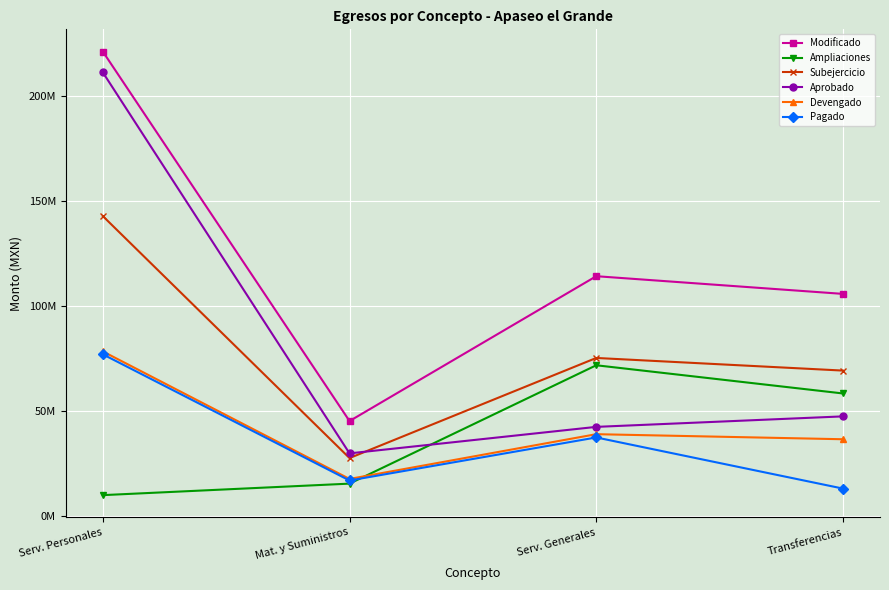

Reading left to right, what are all the values shown in this chart?

Modificado: Serv. Personales=221003868.2	Mat. y Suministros=45150729.4	Serv. Generales=114085782.9	Transferencias=105664752.8
Ampliaciones: Serv. Personales=9903448.4	Mat. y Suministros=15378084.7	Serv. Generales=71700717.6	Transferencias=58283166.8
Subejercicio: Serv. Personales=142707788.0	Mat. y Suministros=27540604.7	Serv. Generales=75178965.6	Transferencias=69168420.4
Aprobado: Serv. Personales=211100419.8	Mat. y Suministros=29772644.7	Serv. Generales=42385065.3	Transferencias=47381586.0
Devengado: Serv. Personales=78296080.2	Mat. y Suministros=17610124.7	Serv. Generales=38906817.3	Transferencias=36496332.5
Pagado: Serv. Personales=76923159.1	Mat. y Suministros=16872585.5	Serv. Generales=37350444.2	Transferencias=13015359.0